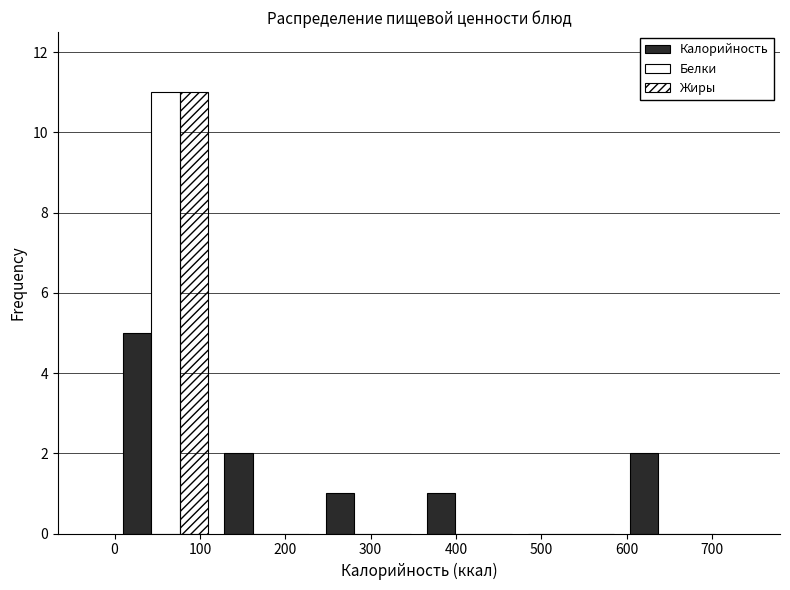

Reading left to right, list every range on the x-axis with the height of the bar of each series over it. Neither the bar edges nor the heights are printed on the chart, so give them approximately, as read against the axes.

0 to 120: Калорийность=5	Белки=11	Жиры=11
120 to 240: Калорийность=2	Белки=0	Жиры=0
240 to 360: Калорийность=1	Белки=0	Жиры=0
360 to 480: Калорийность=1	Белки=0	Жиры=0
480 to 590: Калорийность=0	Белки=0	Жиры=0
590 to 710: Калорийность=2	Белки=0	Жиры=0